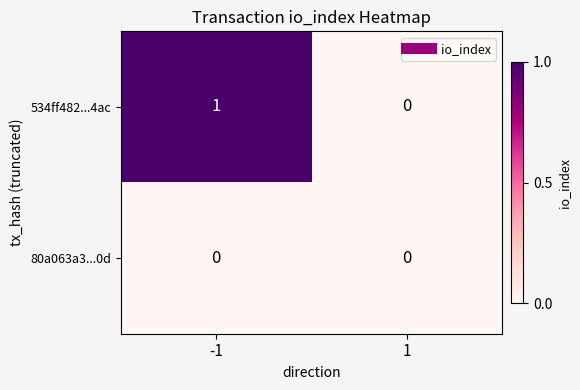

How many values in 534ff482...4ac are above zero?

1